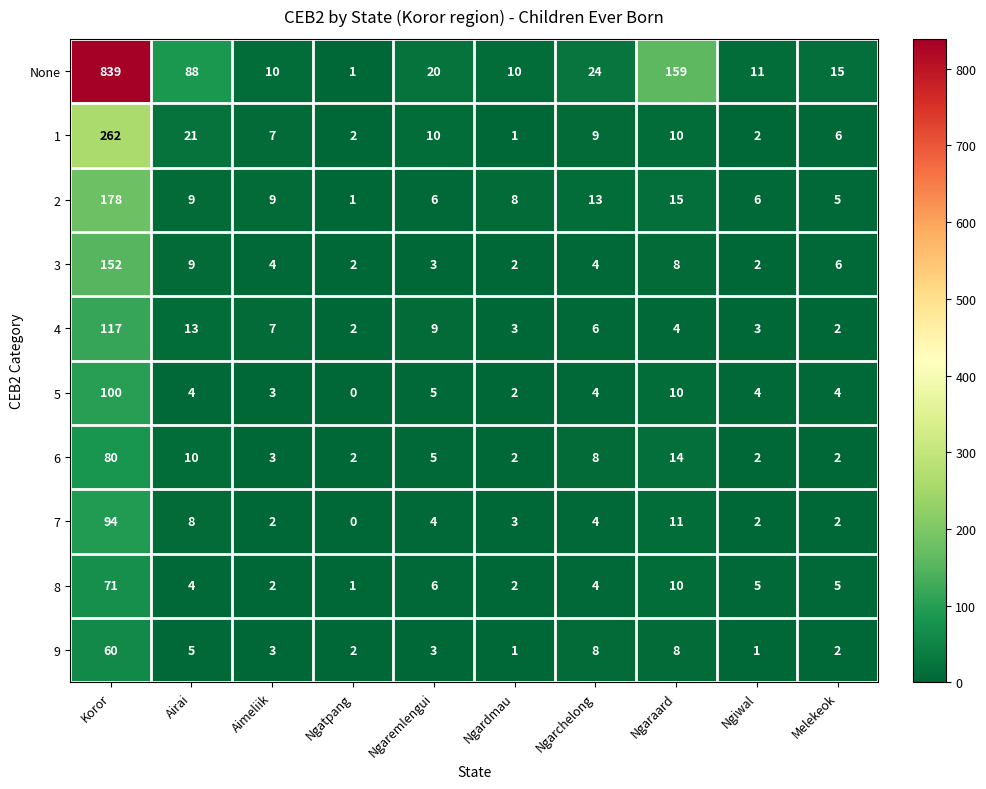

The 7 series shows 1 at Aimeliik. True or false?

False